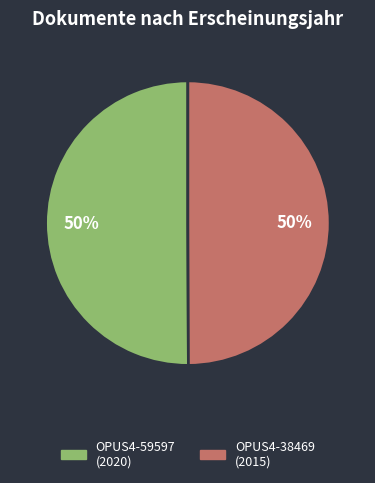

Is it true that OPUS4-38469 is 40% of the pie?

False